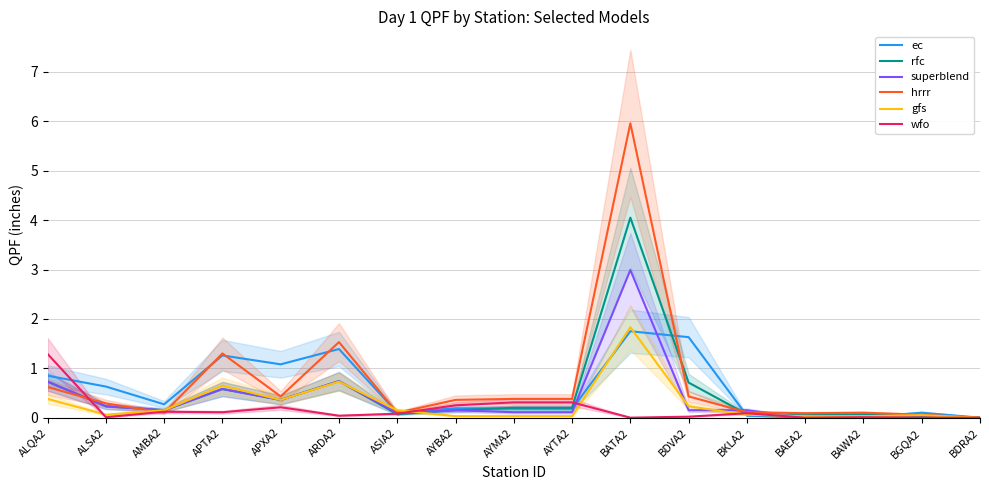

True or false: rfc has a value of 0.1 at ASIA2.

True